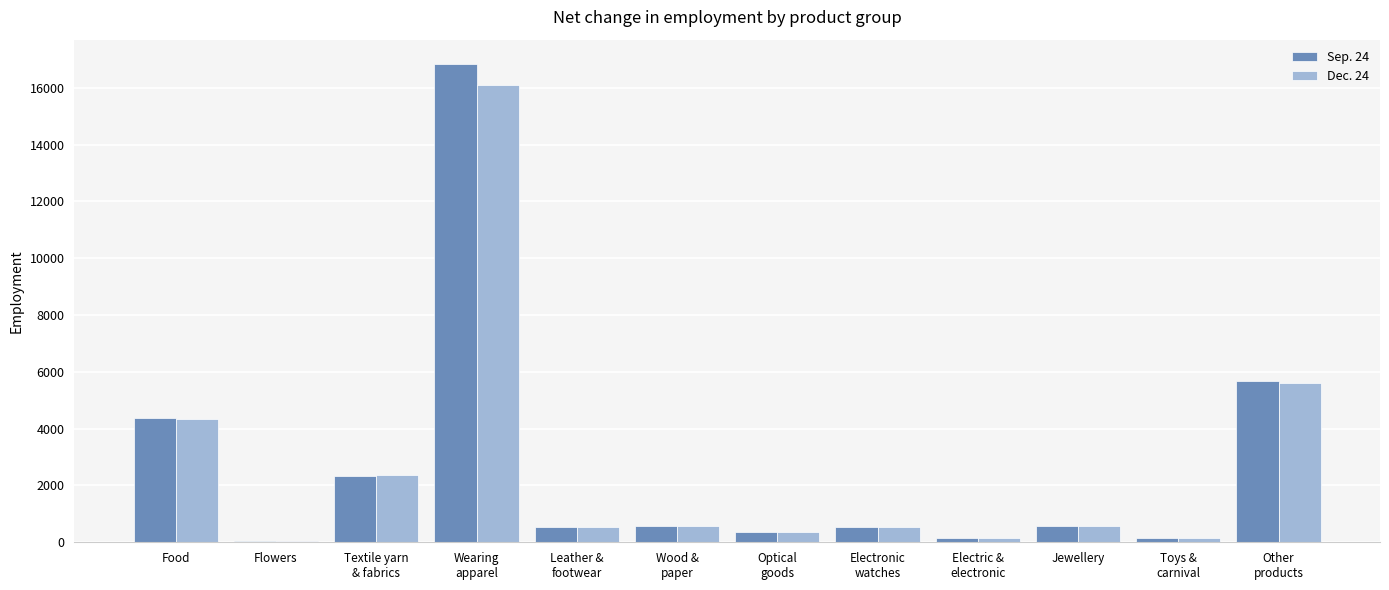

What is the total value across all series at Food?

8742